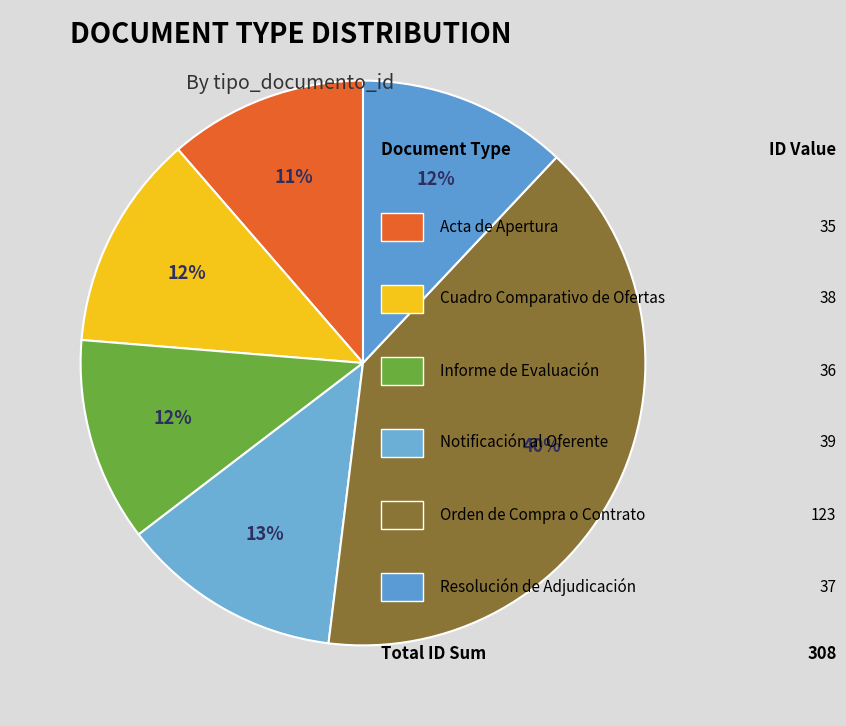

How many slices are in this pie chart?

6